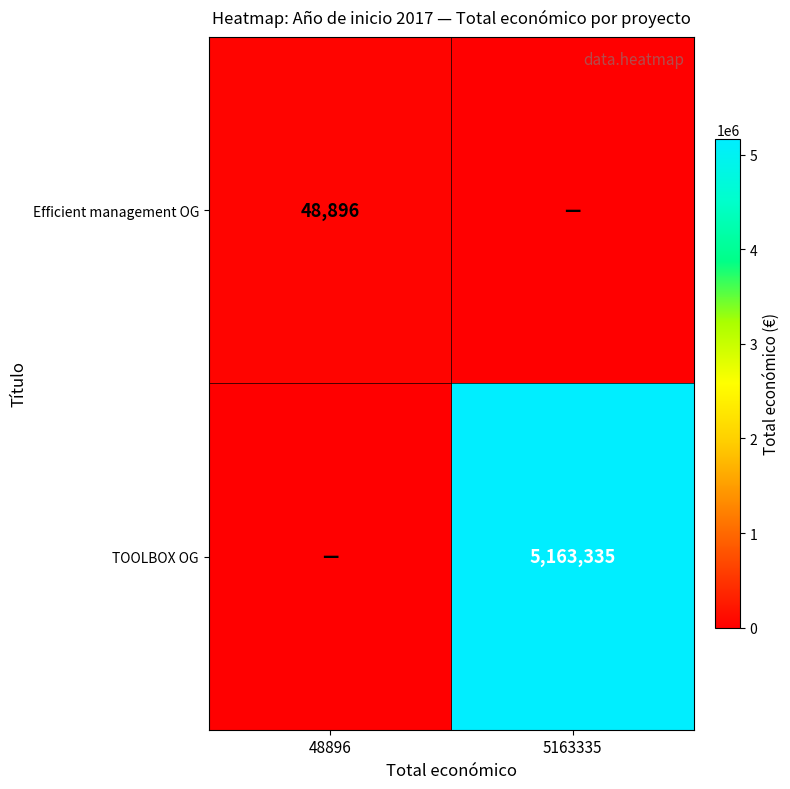

The value of TOOLBOX OG at 5163335 is 7259167. True or false?

False